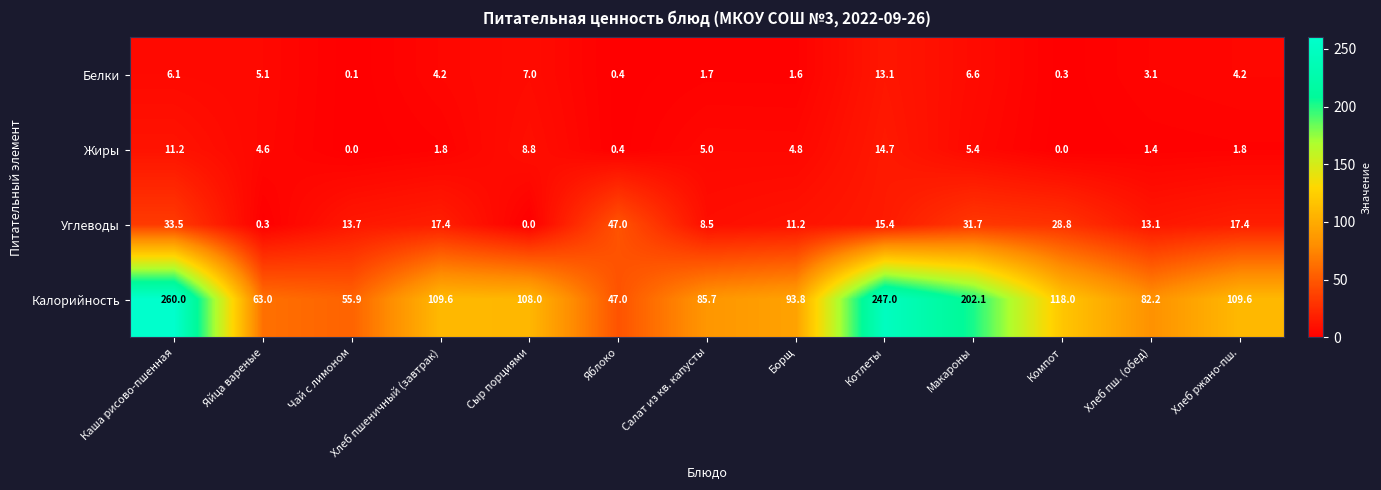

At how many categories does at least one series exceed 129?

3